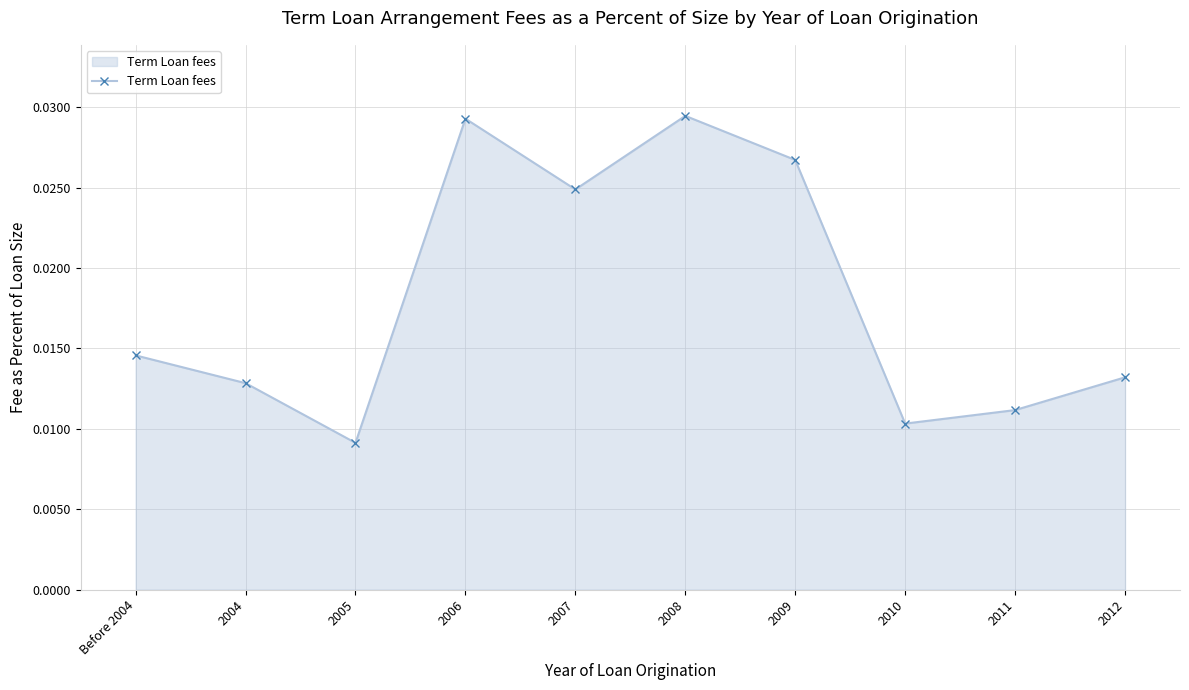

What is the label of the 10th point from the right?

Before 2004